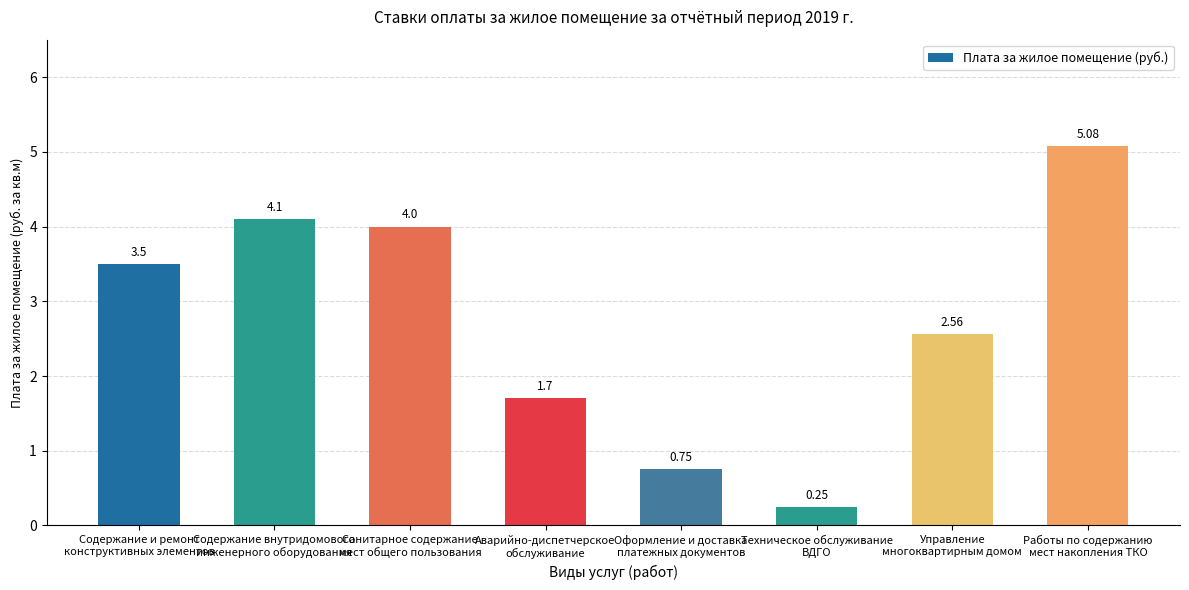

Between Содержание внутридомового
инженерного оборудования and Техническое обслуживание
ВДГО, which is larger?

Содержание внутридомового
инженерного оборудования